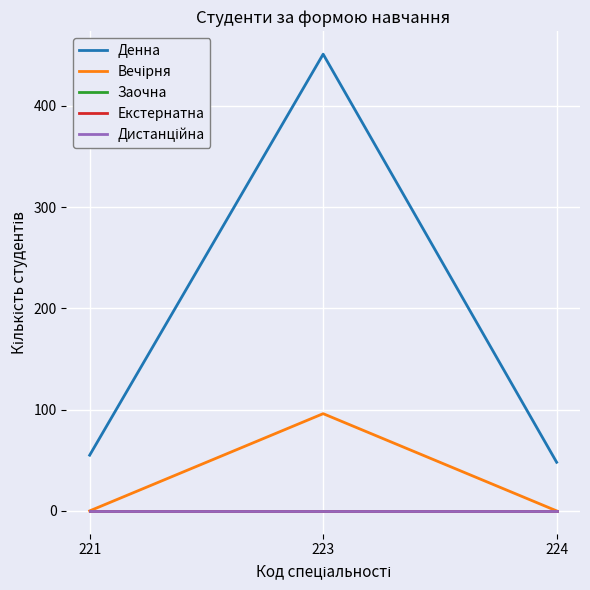

At how many categories does at least one series exceed 137?

1